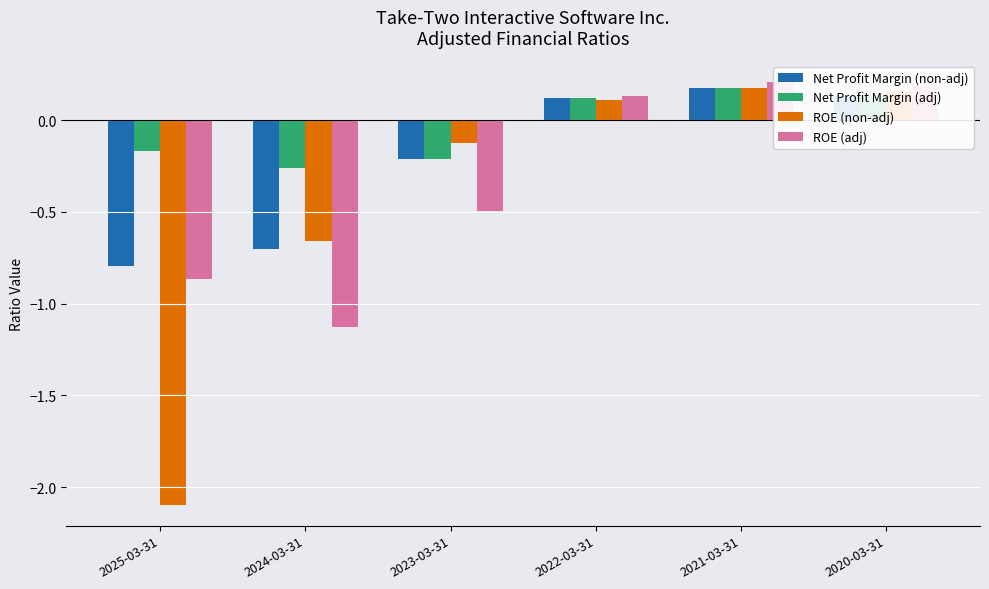

Count the Net Profit Margin (adj) values in the range 0 to 1.

3